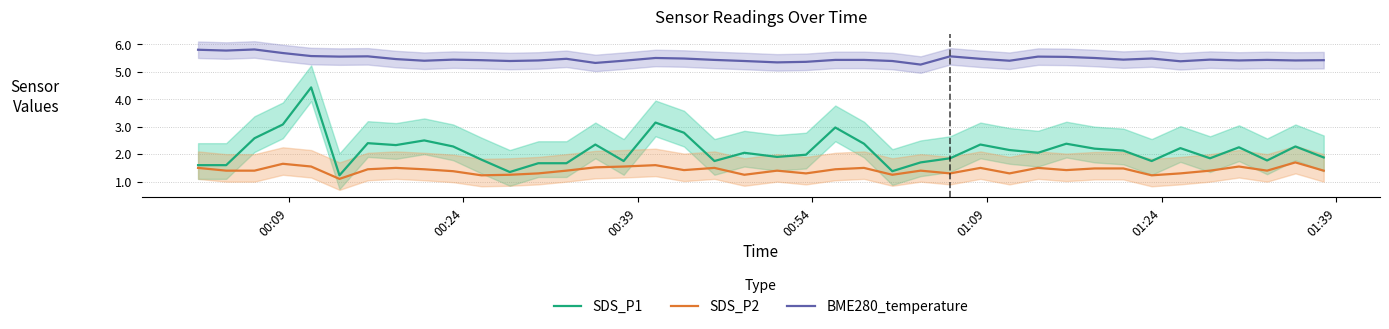

True or false: BME280_temperature has more than 2 points higher than both neighbors.

True